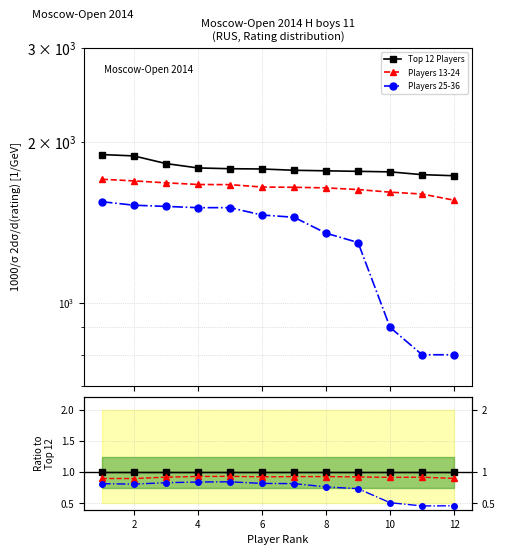

At how many categories does at least one series exceed 0?

12